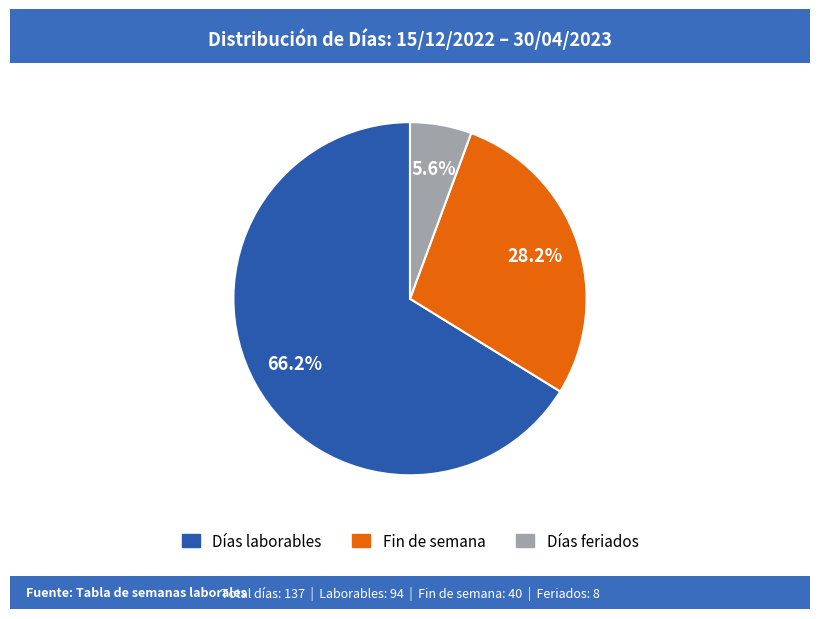

Does any single category account for the majority?

Yes